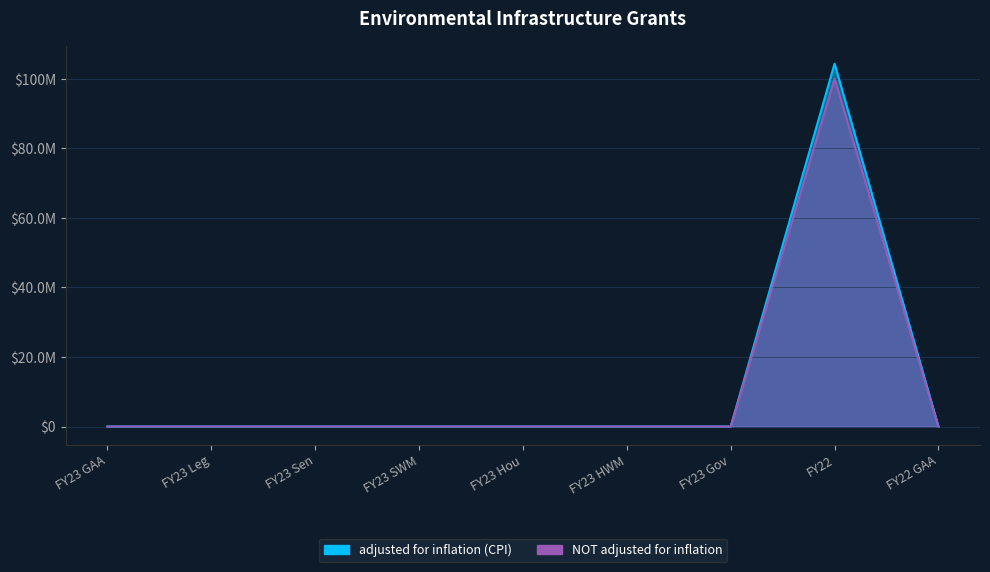

Does the chart display data point markers on the line(s)?

No